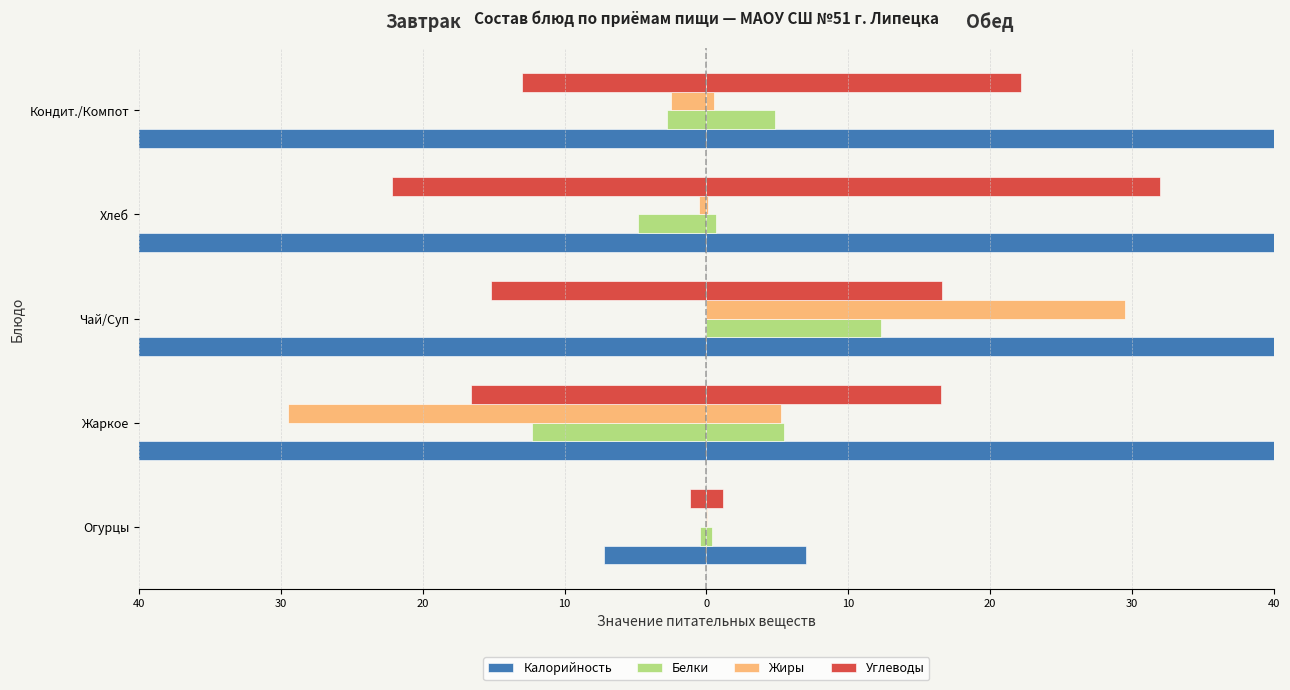

What is the average value of the Калорийность series?

-128.2